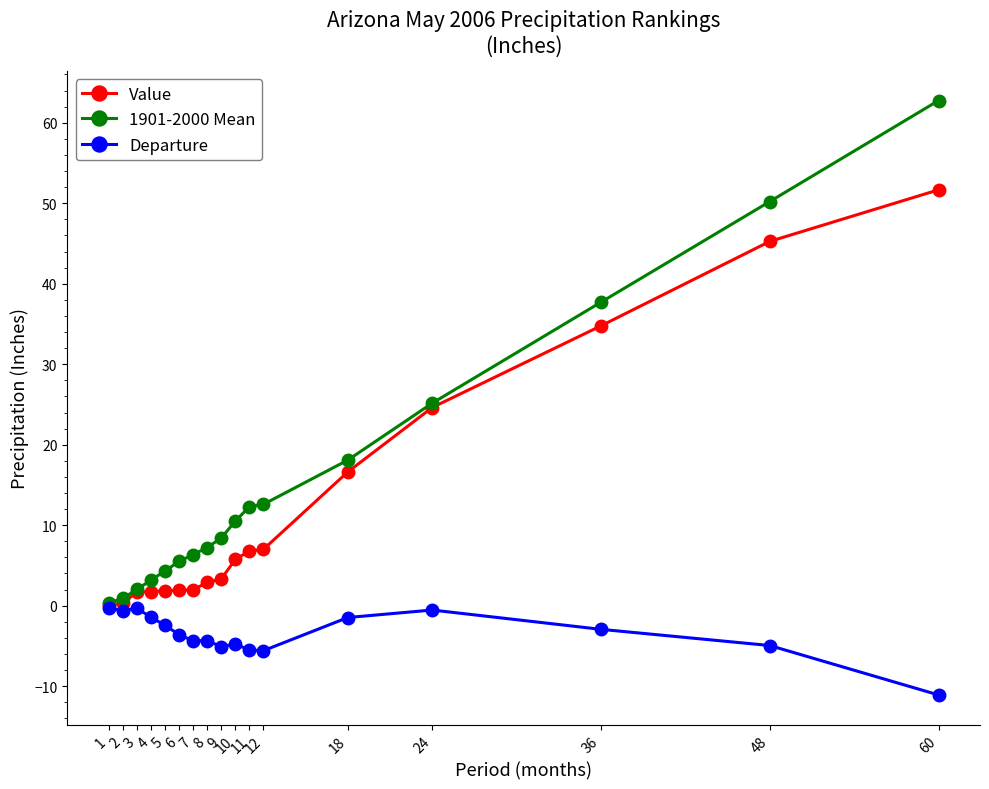

What is the difference between the second highest and second lowest values in the 1901-2000 Mean series?

49.3